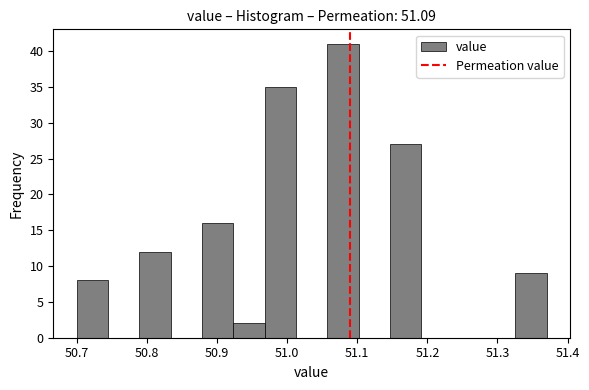

What is the height of the bar covering 51.33 to 51.37 on the x-axis? Neither the bar edges nor the heights are printed on the chart, so give them approximately, as read against the axes.

9